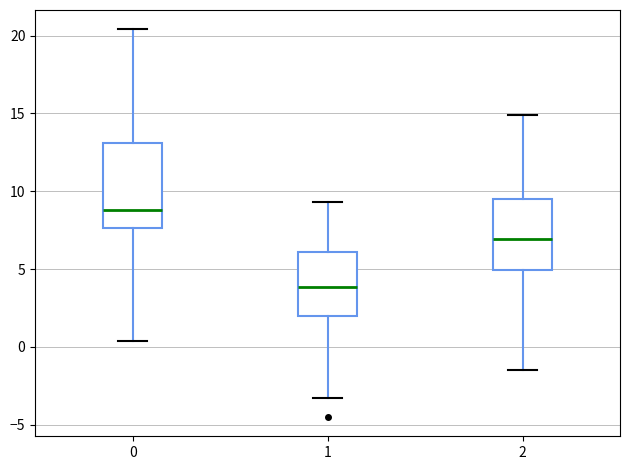

Reading left to right, read every box against the y-axis: the position of its median line, the range the box covers, and the ends of its whiskers. The values are not printed on the chart, so give them approximately, as read against the axis.

0: median 9.0, box 7.5 to 13.0, whiskers 0.5 to 20.5
1: median 4.0, box 2.0 to 6.0, whiskers -3.5 to 9.5
2: median 7.0, box 5.0 to 9.5, whiskers -1.5 to 15.0